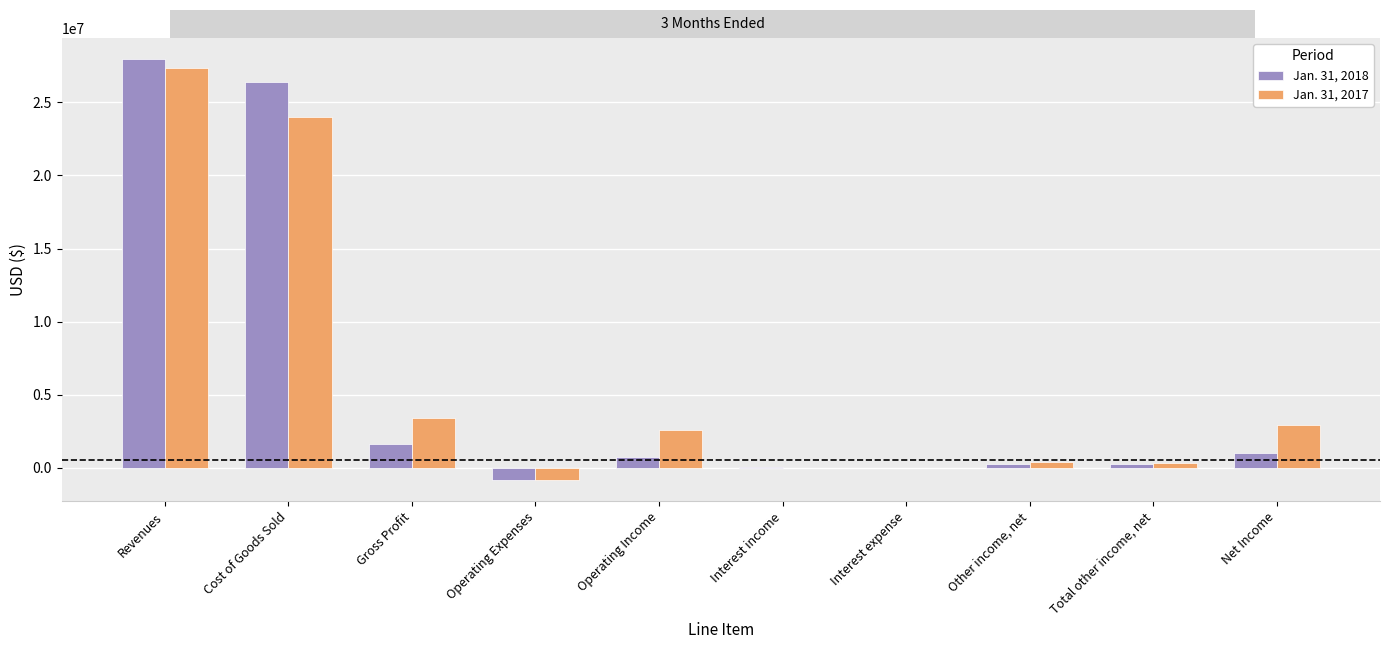

At which category does the chart reach its peak across all series?

Revenues